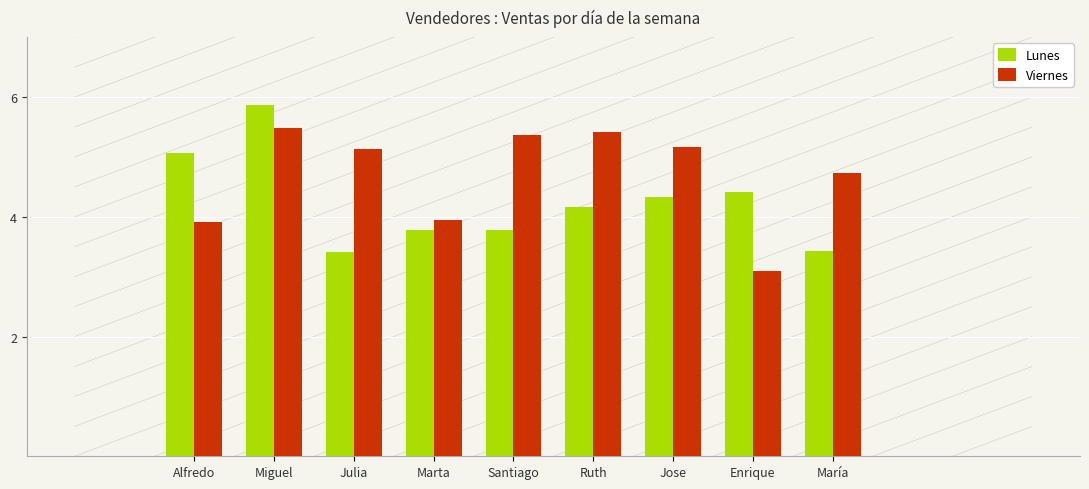

Which series has the largest total across all categories?

Viernes